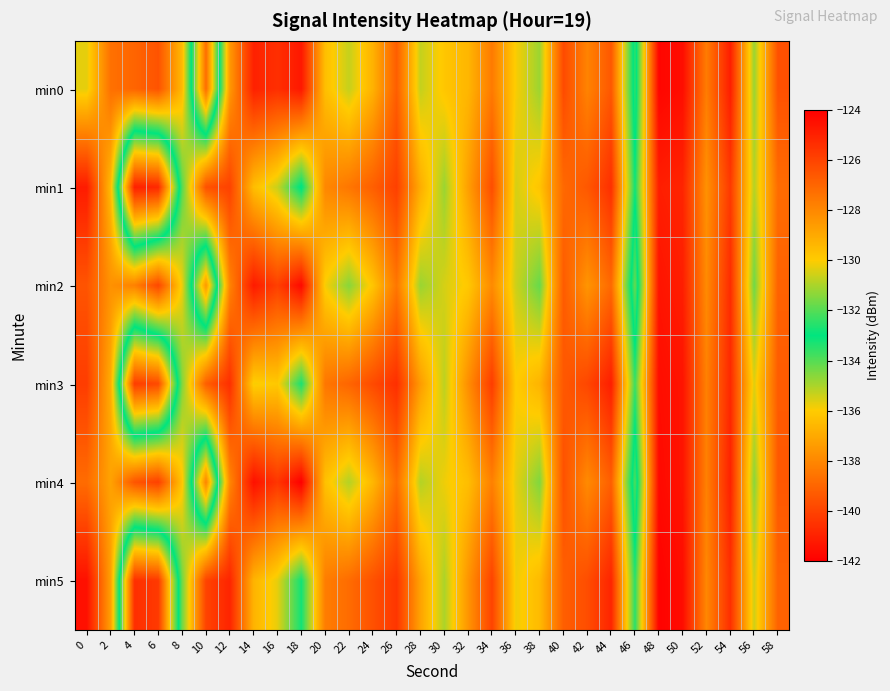

How many distinct data groups are displayed?

6